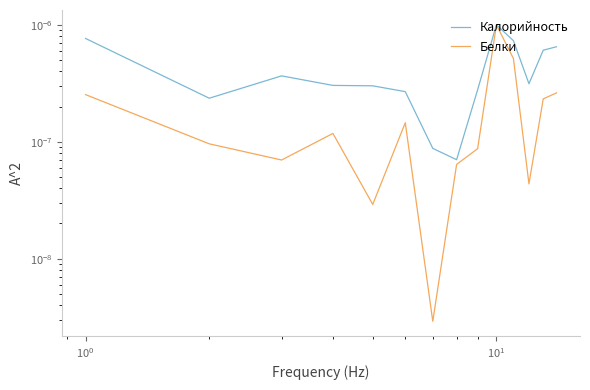

Is this an area chart (filled region under the line)?

No